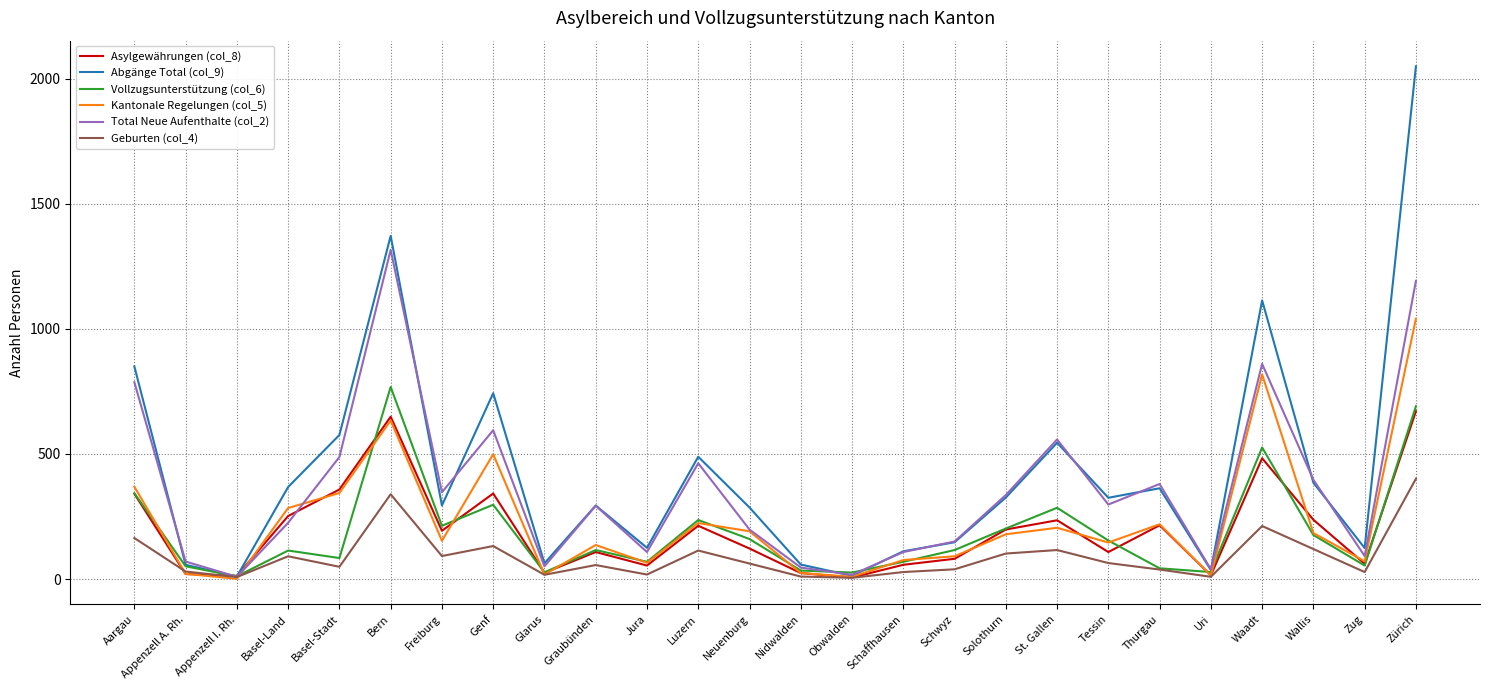

How many lines are shown in the chart?

6